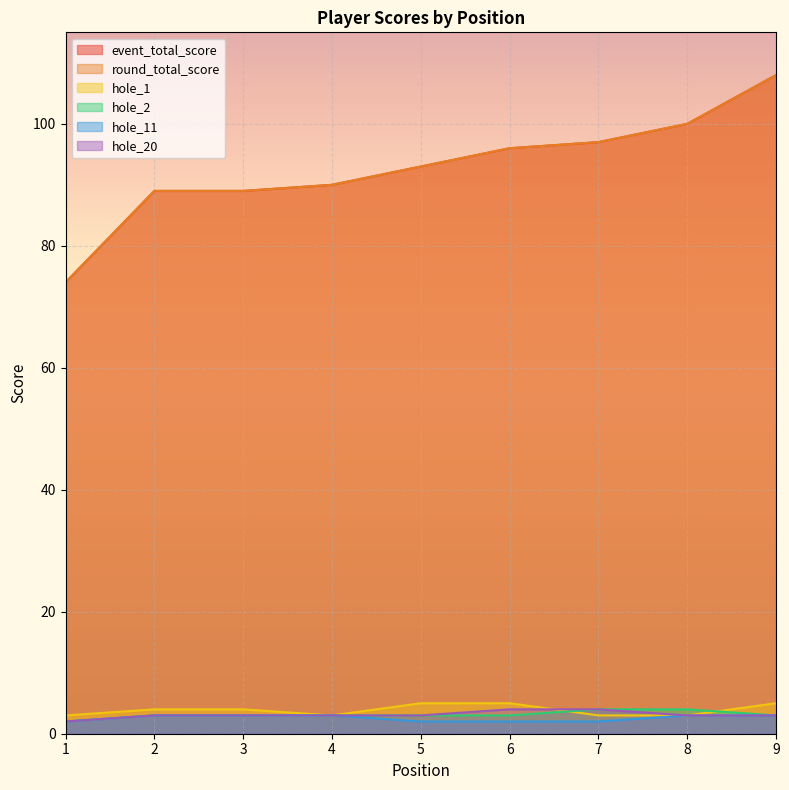

True or false: hole_11 and hole_2 cross at least once.

False